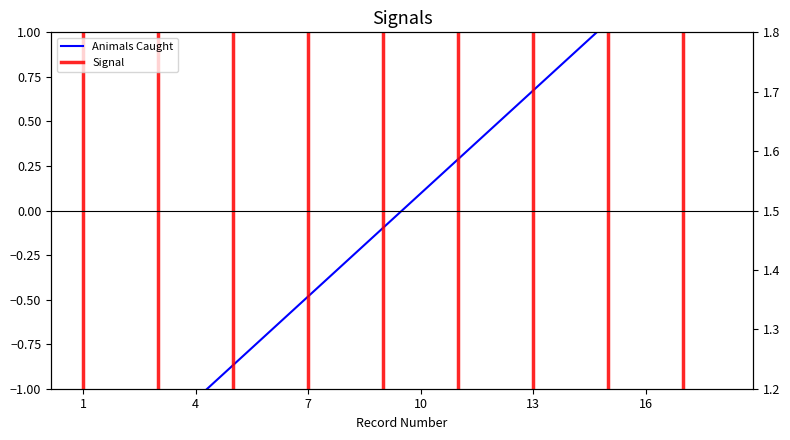

How many values exceed 0?

9